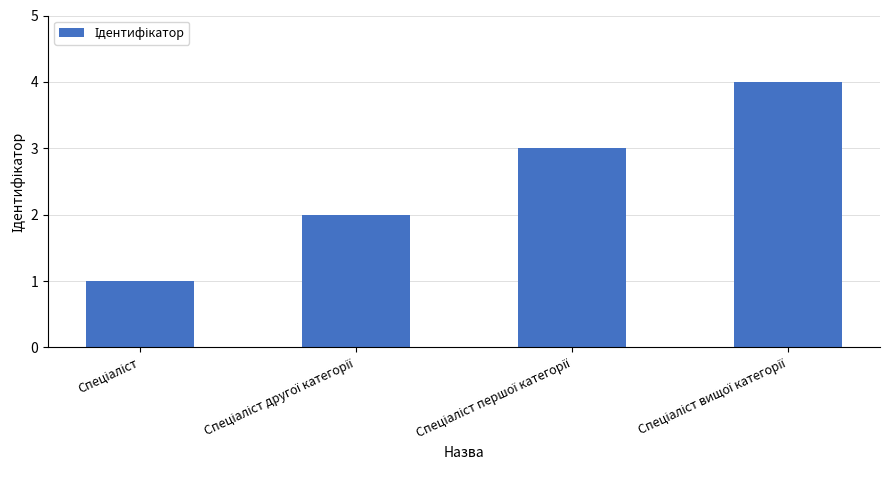

How many data points does each series have?

4